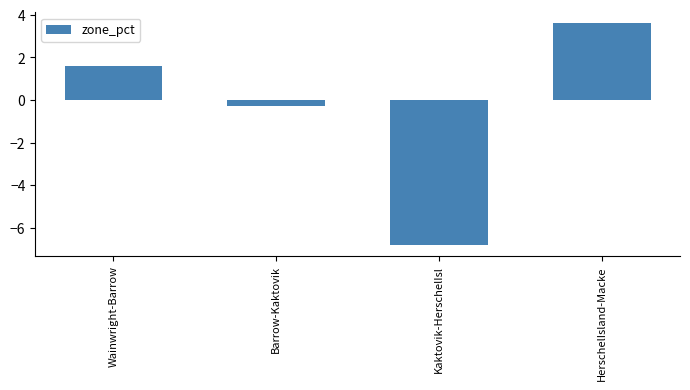

List the labels in order of value, largest first.

HerschelIsland-Macke, Wainwright-Barrow, Barrow-Kaktovik, Kaktovik-HerschelIsl